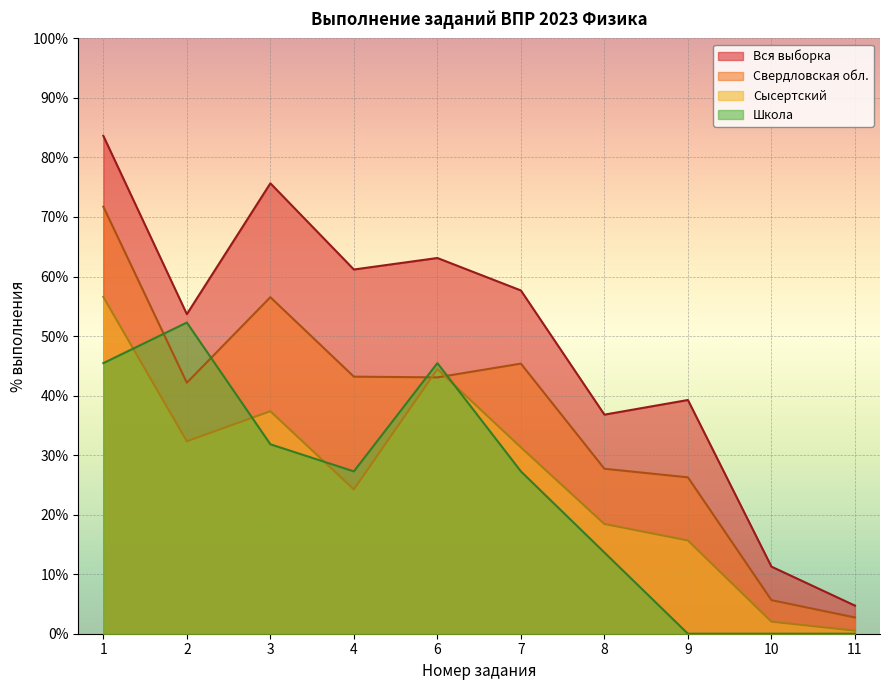

Between 7 and 10, which is larger?

7